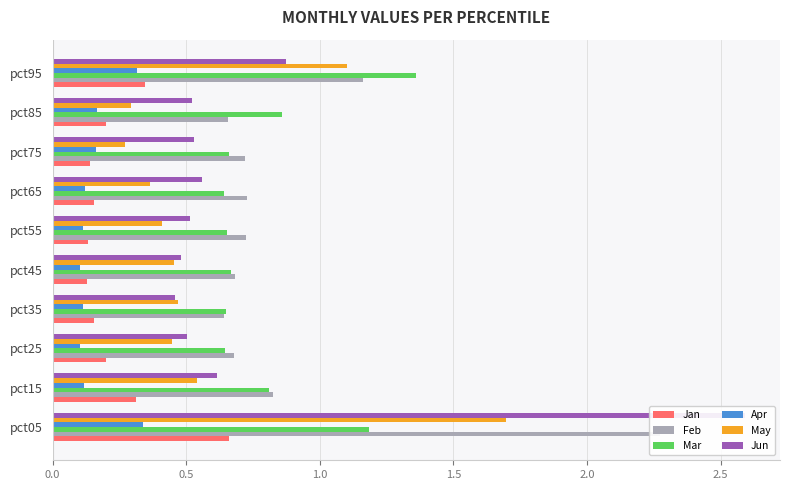

Is it true that Jun equals 0.6 at 0.5?

True